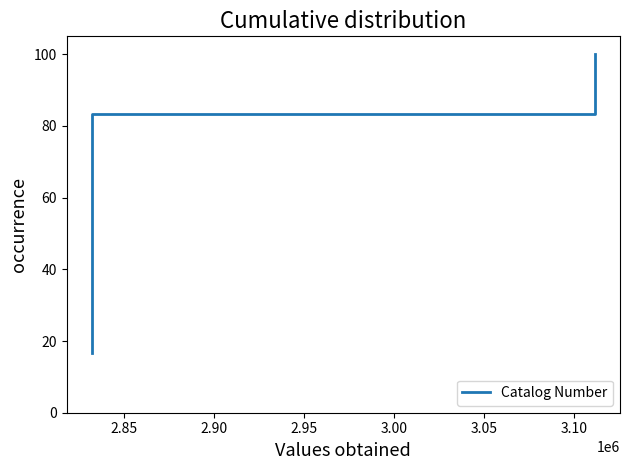

What is the maximum value shown in the chart?

100.0